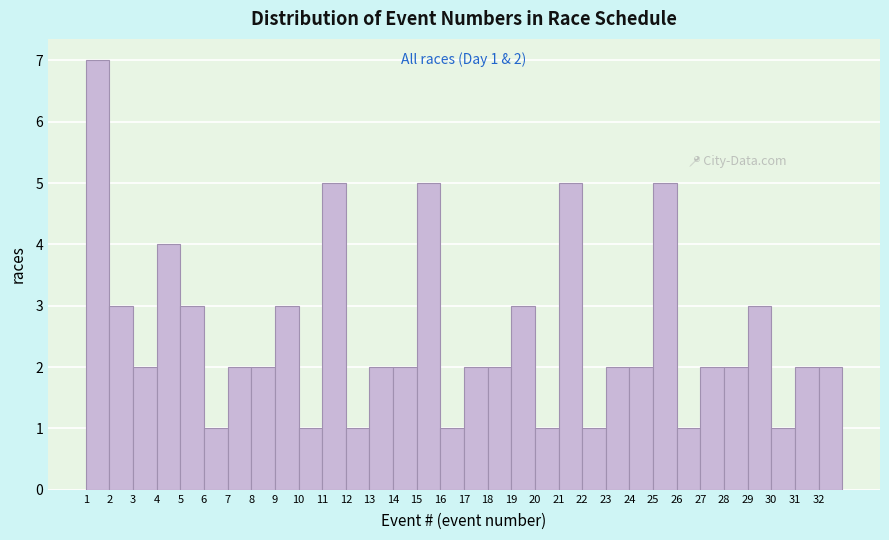

Over which range of the x-axis is the bar tallest?

1 to 2